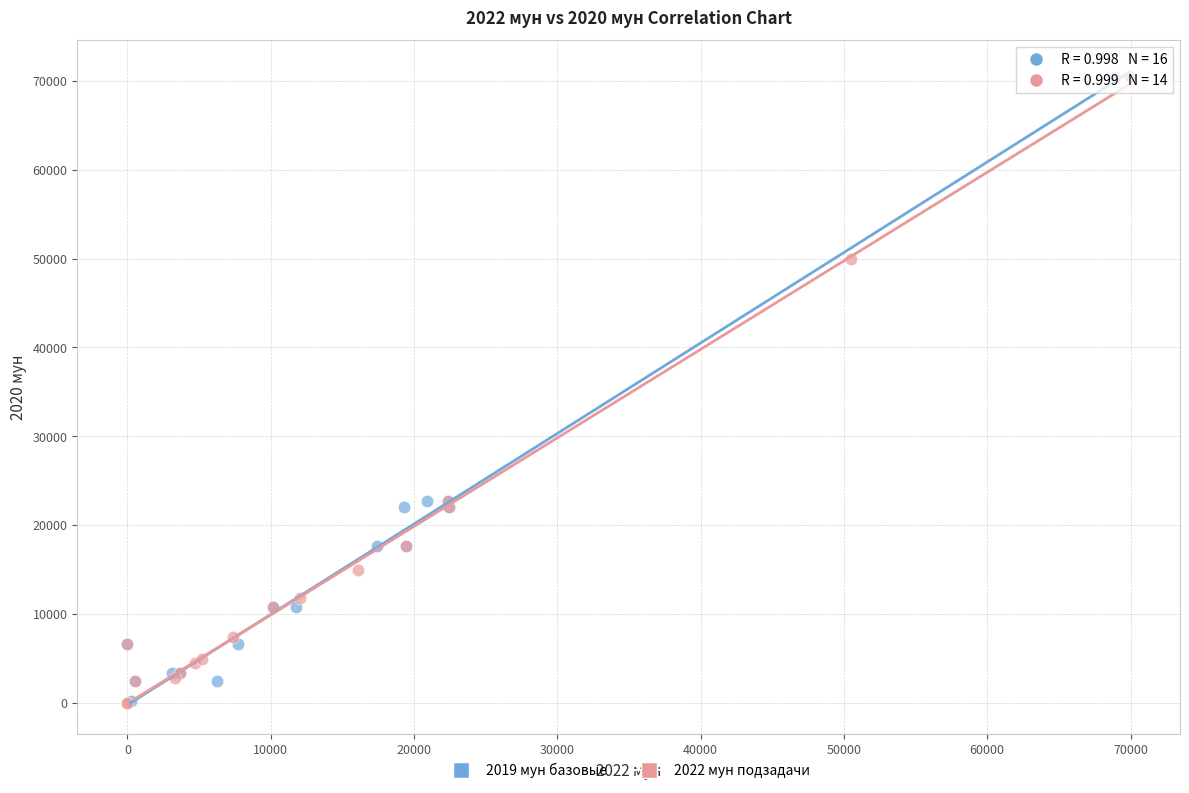

What are all the series names shown in the legend?

2019 мун базовые, 2022 мун подзадачи